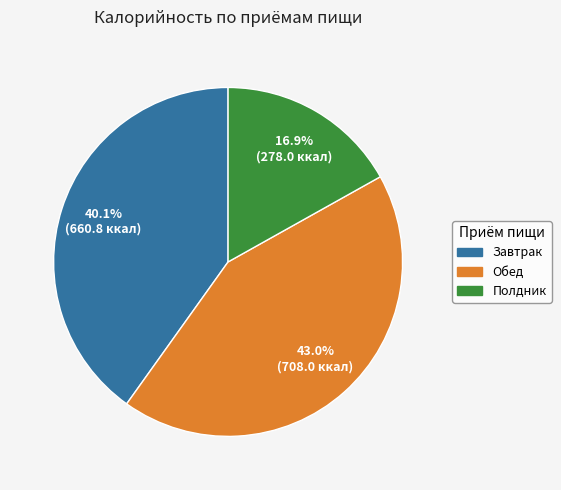

What is the total percentage of Завтрак and Полдник?

57.0%